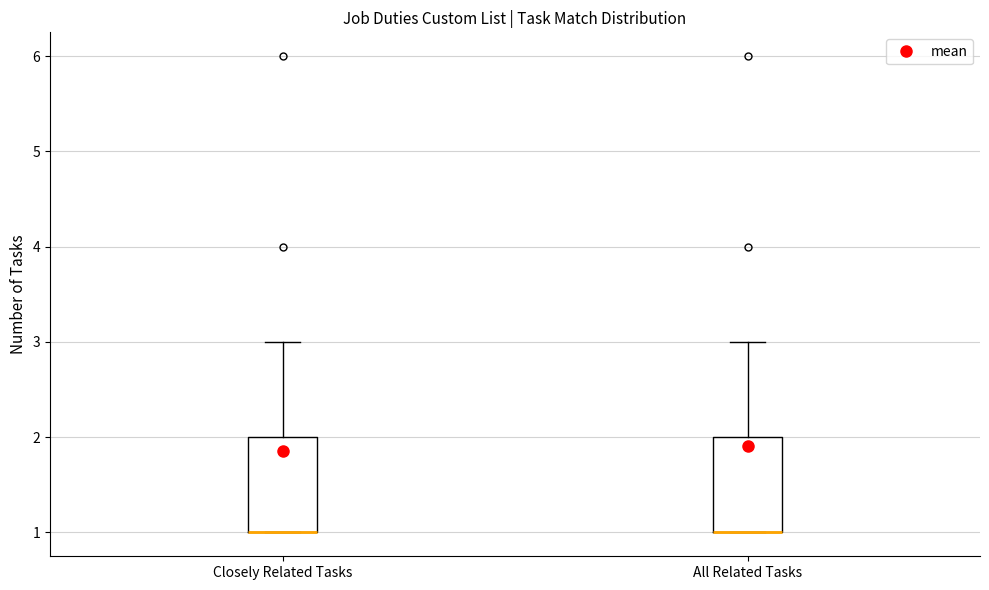

Where is the upper edge of the box for Closely Related Tasks on the y-axis? The values are not printed on the chart, so give them approximately, as read against the axis.

2